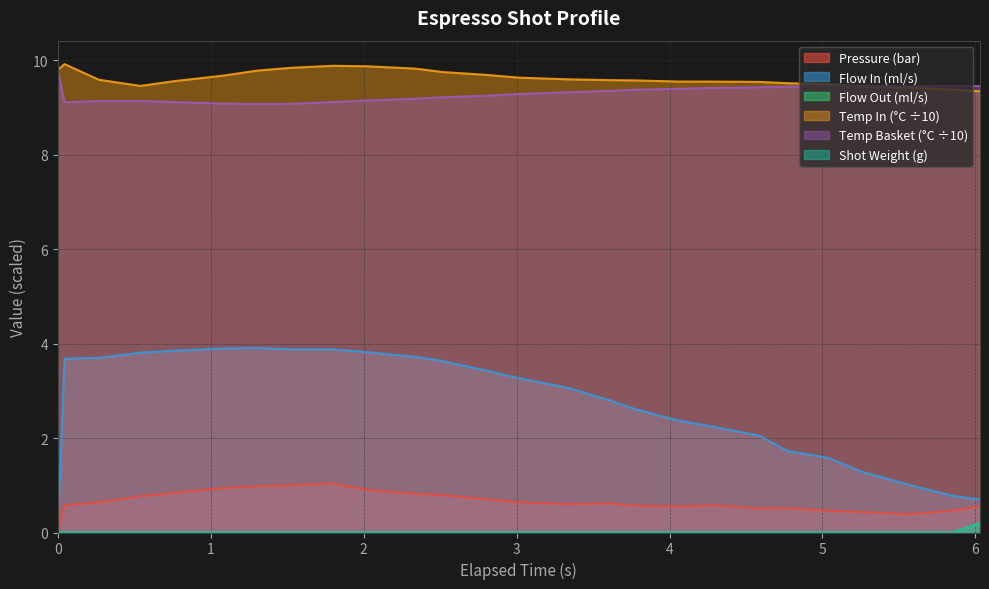

True or false: Shot Weight (g) and Temp Basket (°C ÷10) intersect in this chart.

False